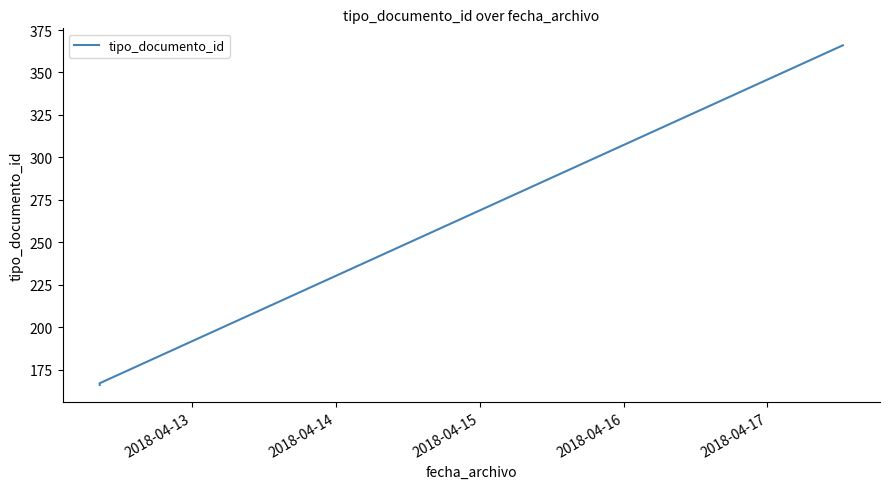

Reading left to right, transcribe all the data shown in this chart.

166	167	366